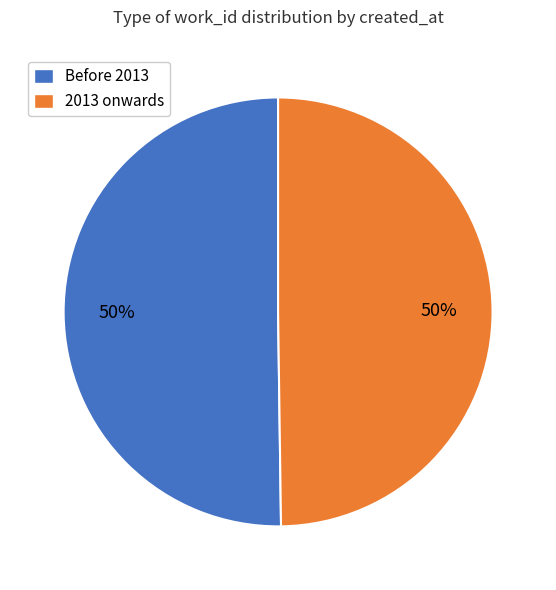

To the nearest percent, what is the average slice percentage?

50%